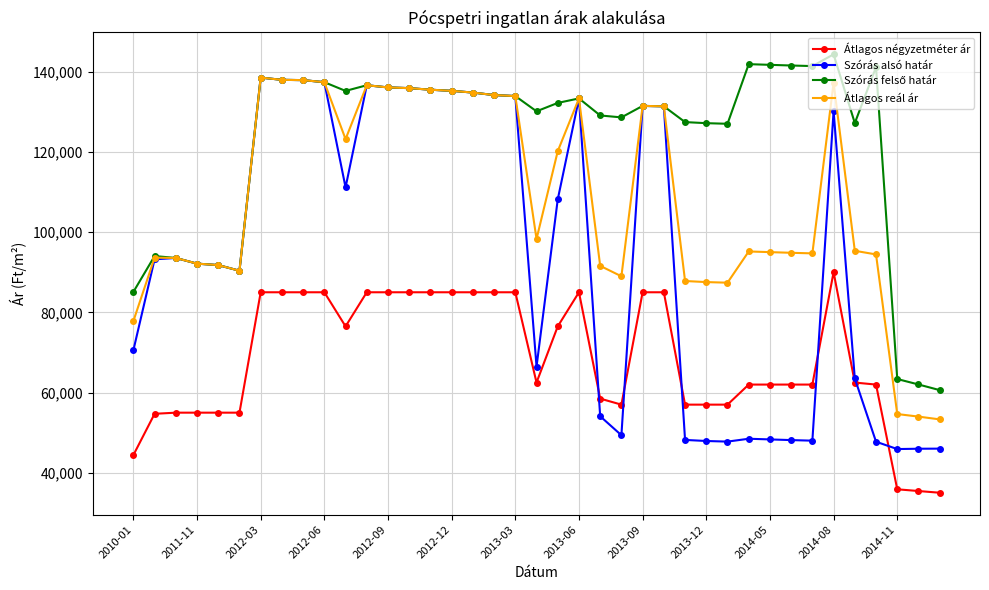

True or false: Átlagos négyzetméter ár has more than 1 points higher than both neighbors.

True